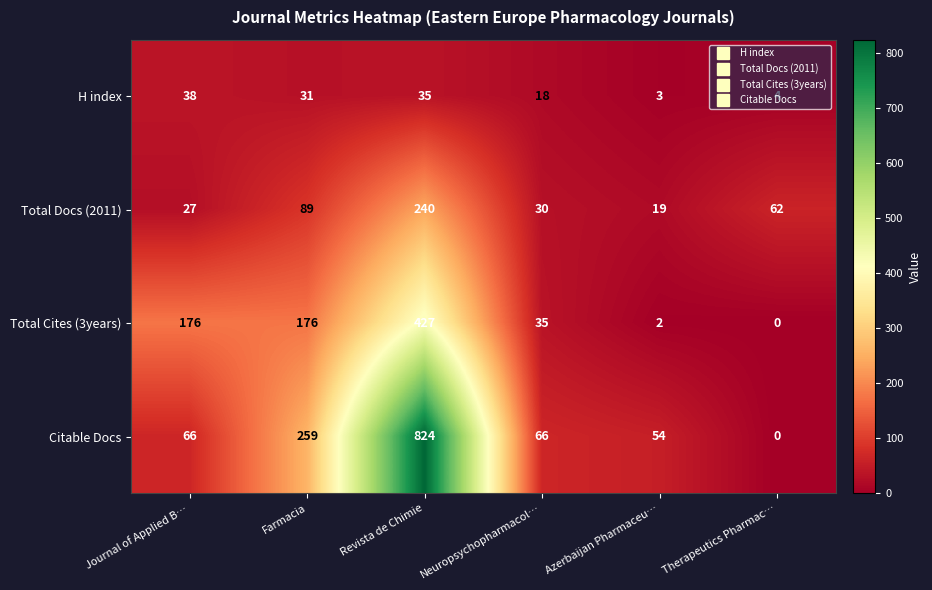

What is the approximate value of Citable Docs at Farmacia?

259